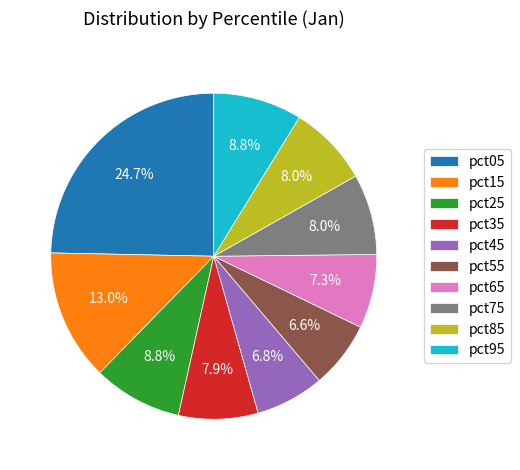

Which has a higher value, pct85 or pct15?

pct15